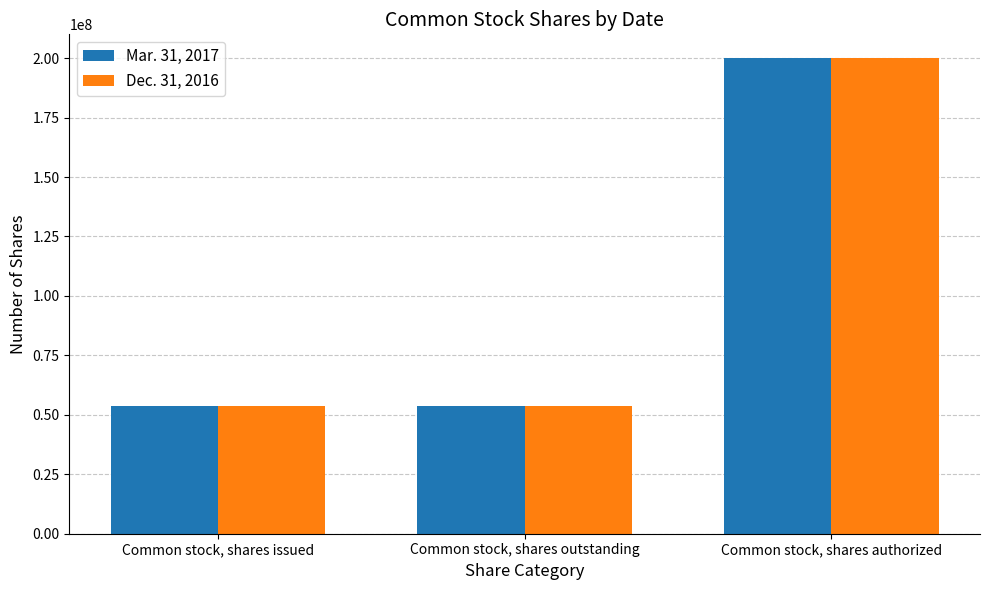

Rank the series at Common stock, shares issued from lowest to highest value.

Dec. 31, 2016, Mar. 31, 2017